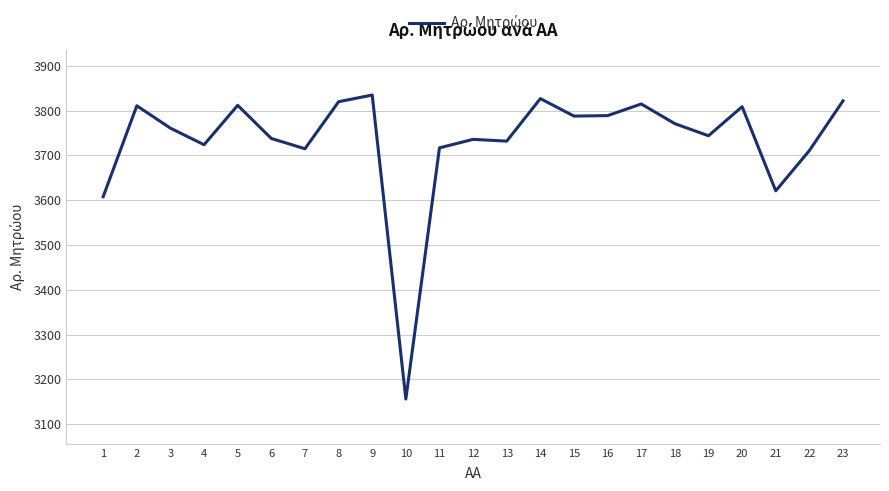

Read the value at 2, to the nearest 10.

3810